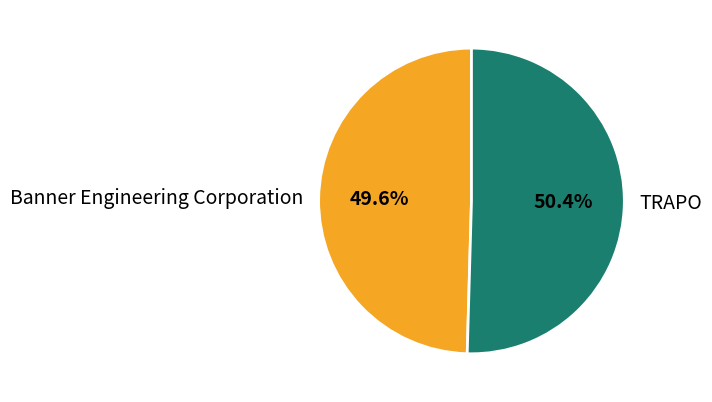

Does Banner Engineering Corporation represent more than half of the total?

No